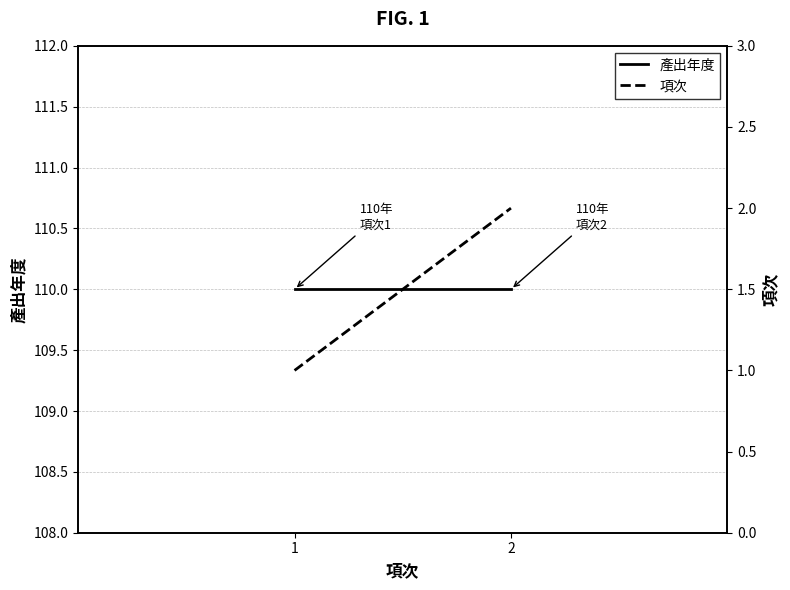

What are all the series names shown in the legend?

產出年度, 項次